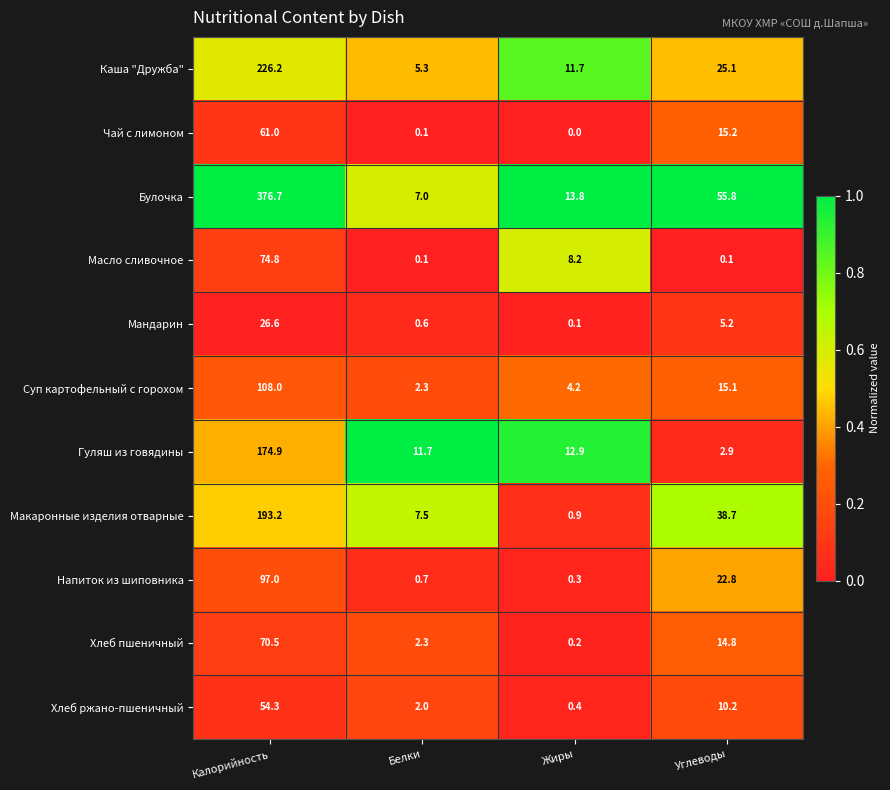

At which category is the sum across all series the highest?

Калорийность